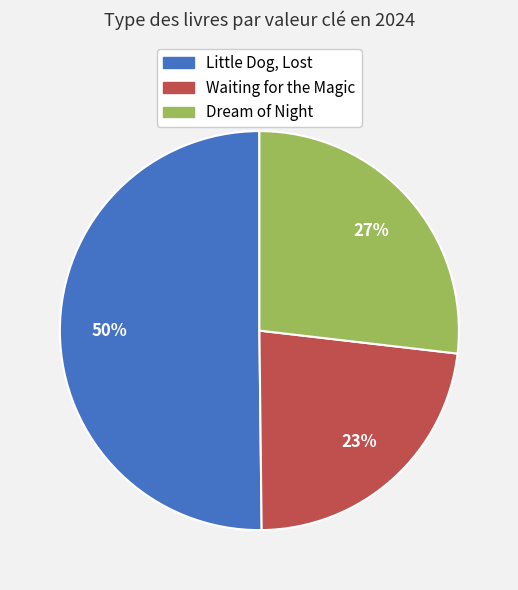

To the nearest percent, what percentage of the pie is Little Dog, Lost?

50%